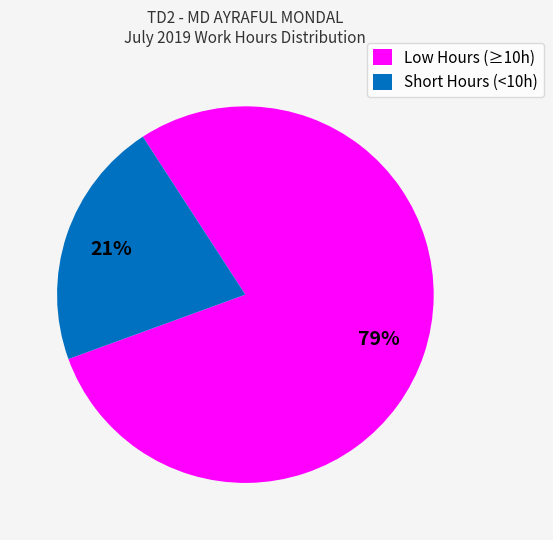

What is the smallest slice in the pie chart?

Short Hours (<10h)